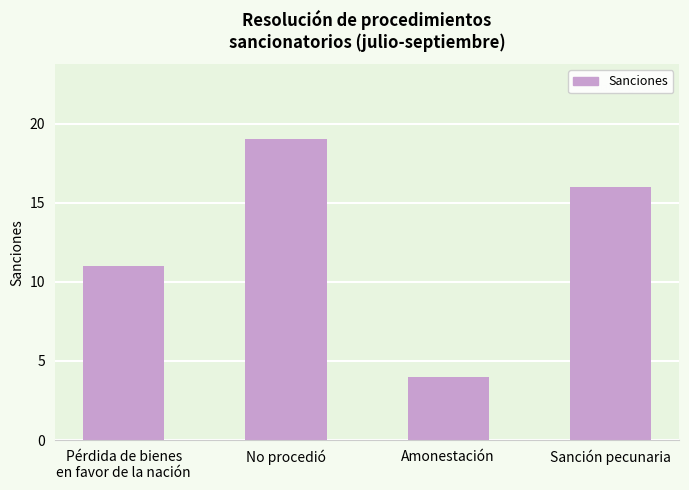

How many values are below 16?

2